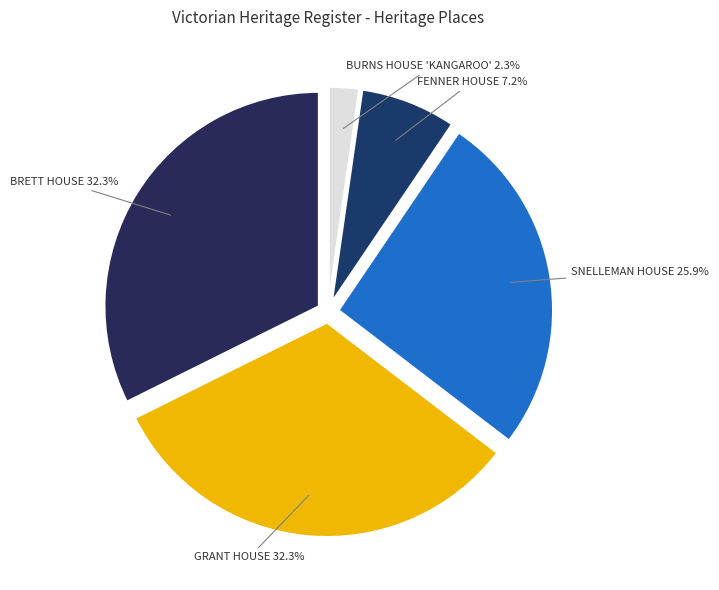

Is it true that FENNER HOUSE is 7% of the pie?

True